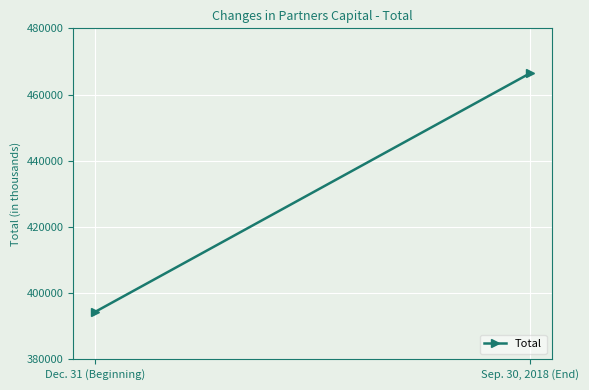

What is the maximum value shown in the chart?

466482